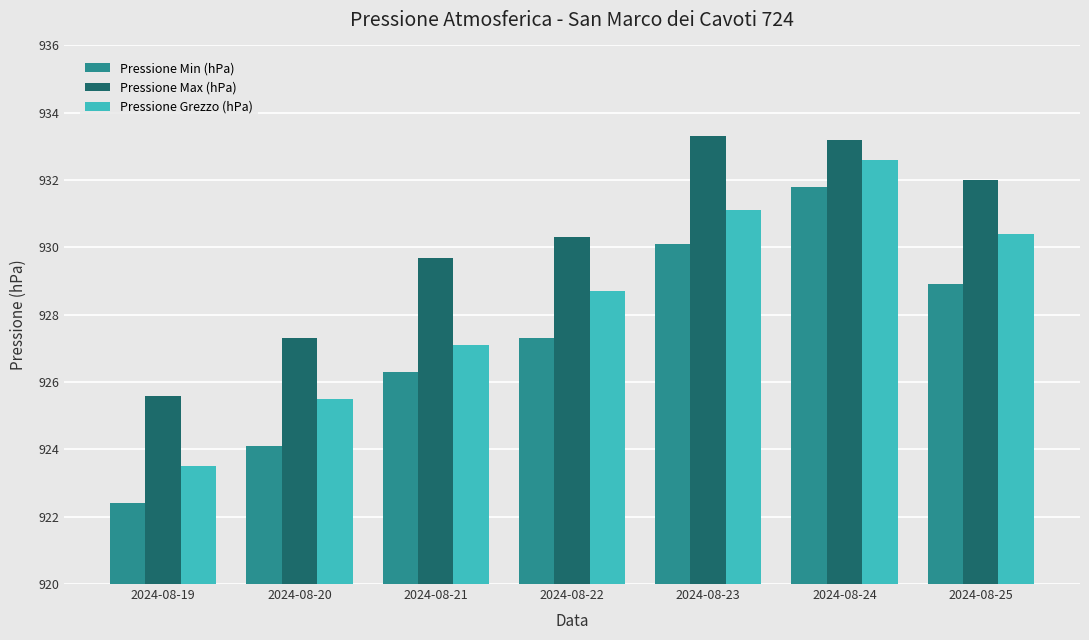

The Pressione Max (hPa) series shows 932.0 at 2024-08-25. True or false?

True